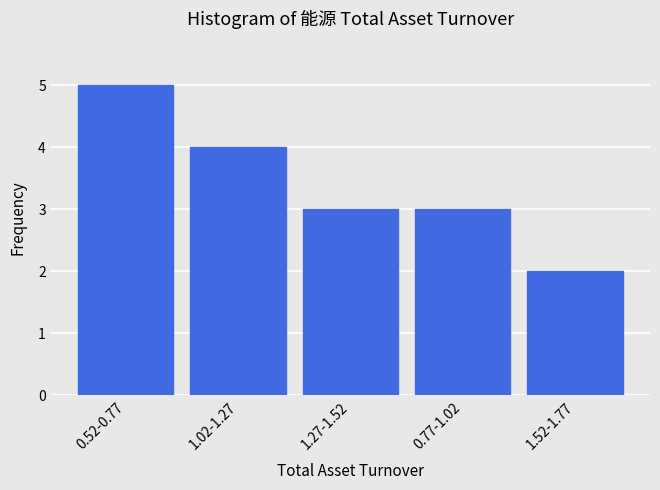

Reading left to right, transcribe all the data shown in this chart.

5	4	3	3	2